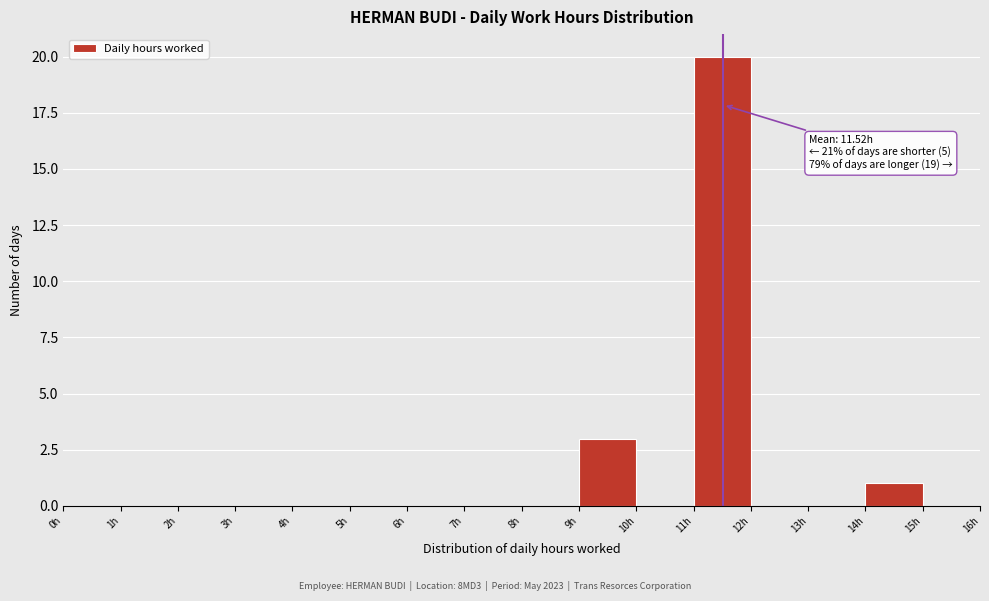

Over which range of the x-axis is the bar tallest?

11 to 12